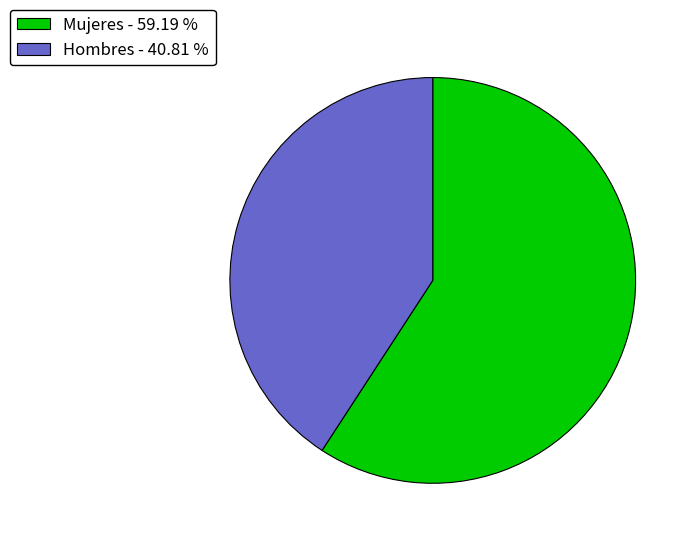

Combined, do Hombres and Mujeres account for over 50%?

Yes